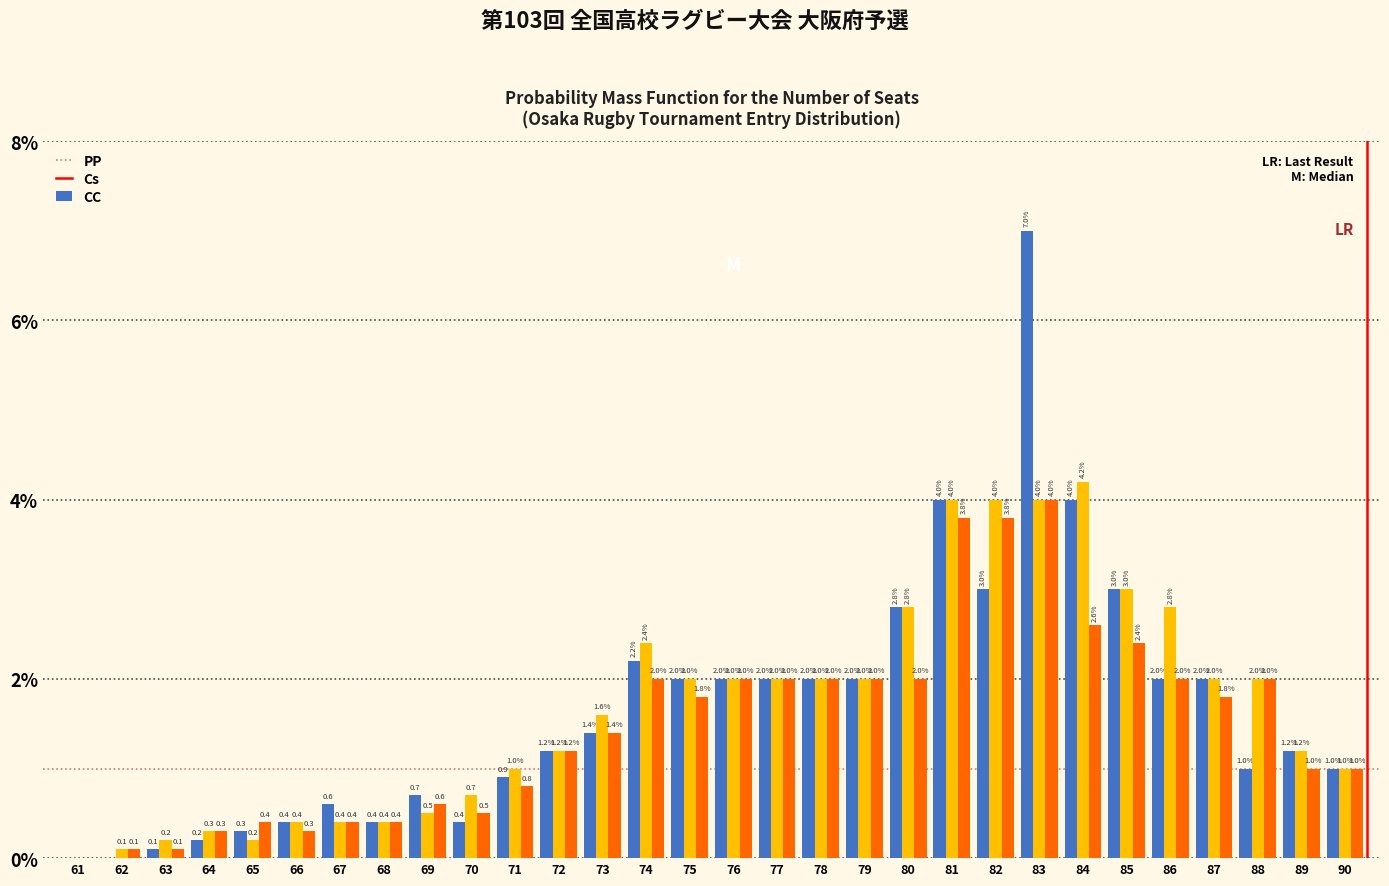

At which category is the sum across all series the highest?

83